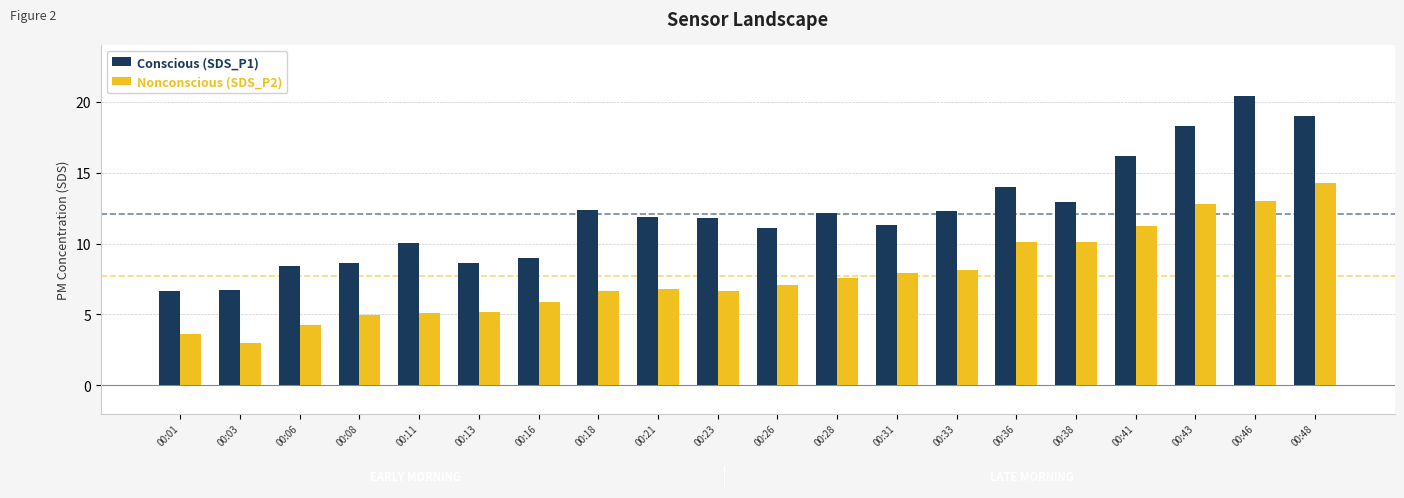

What is the difference between the highest and lowest values at 00:01?

3.0